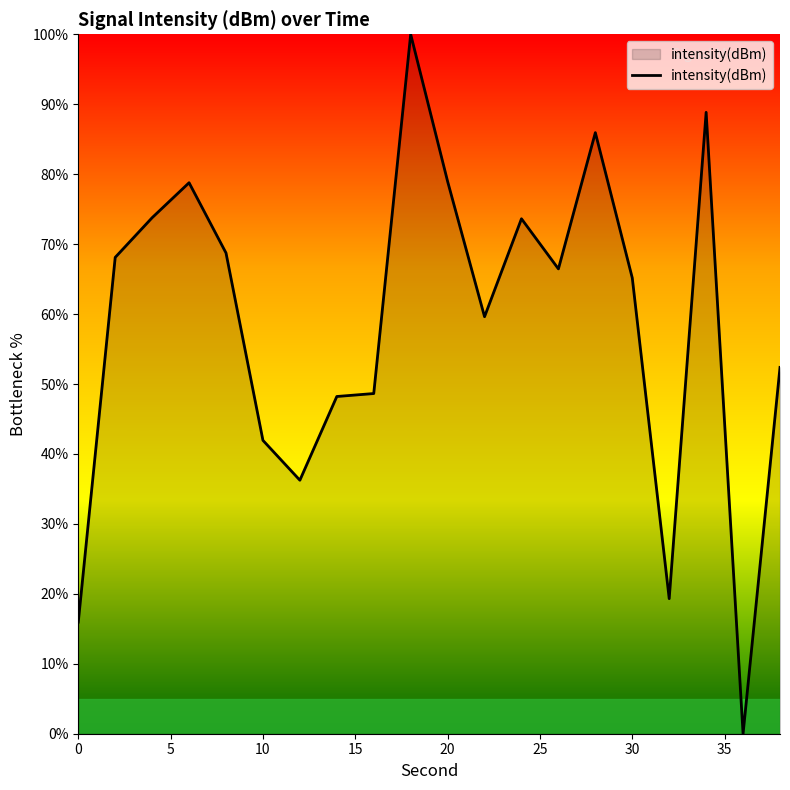

What is the greatest value displayed?

100.0